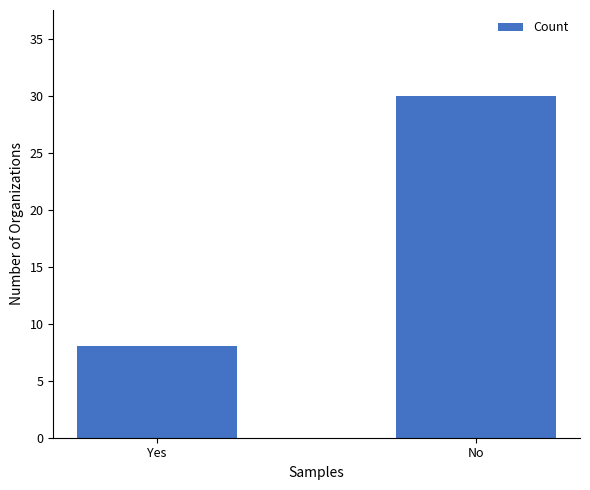

True or false: the data shows 30 at No.

True